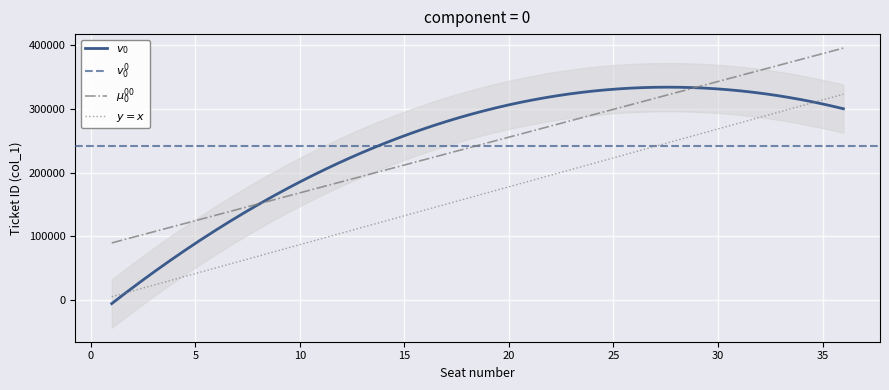

At which label does the data first exceed 310619?

20